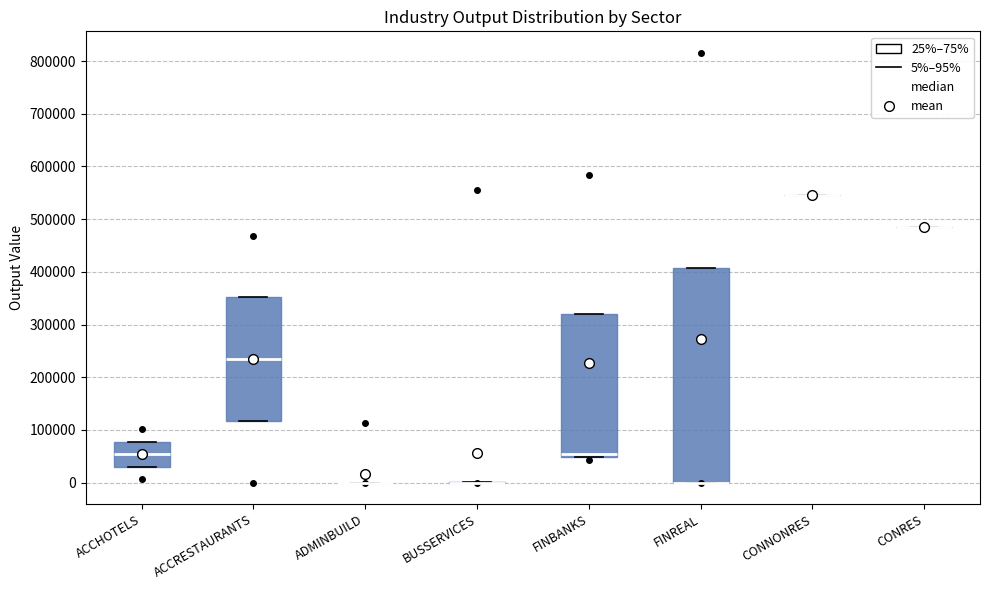

Where is the upper edge of the box for FINREAL on the y-axis? The values are not printed on the chart, so give them approximately, as read against the axis.

410000